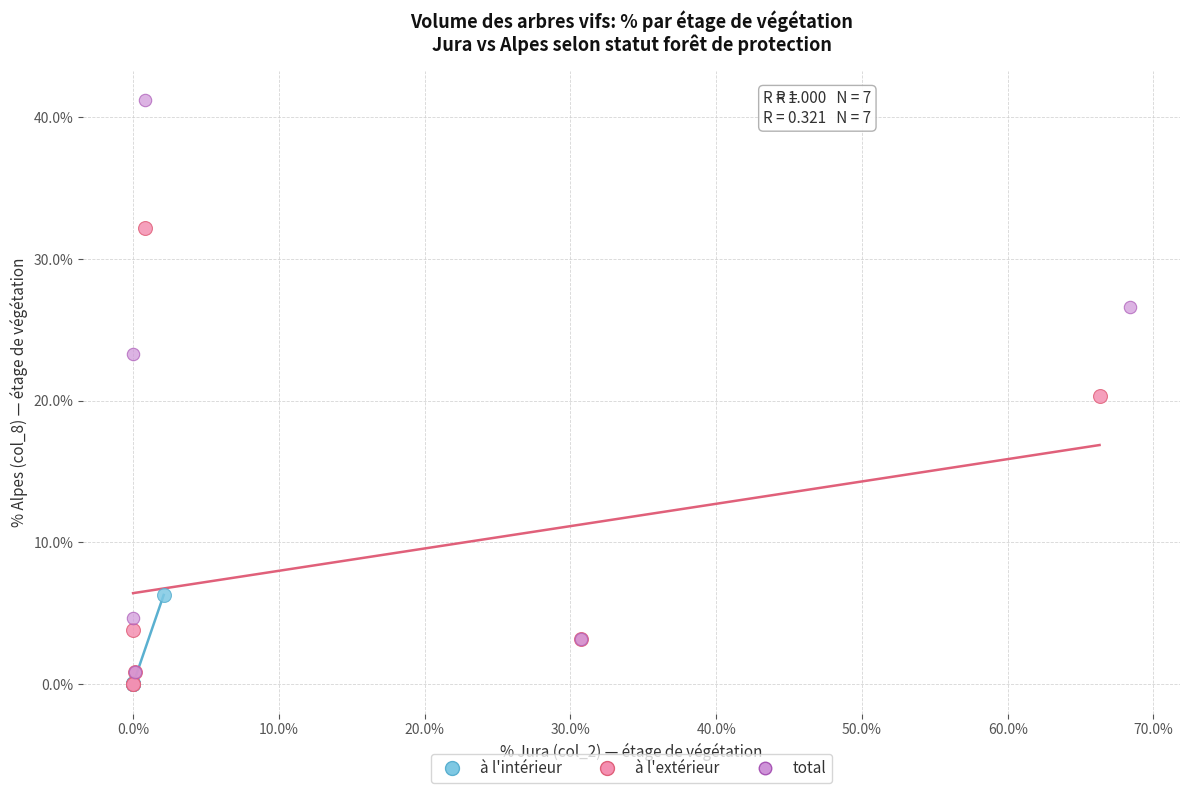

Which series contains the highest Y value?

total